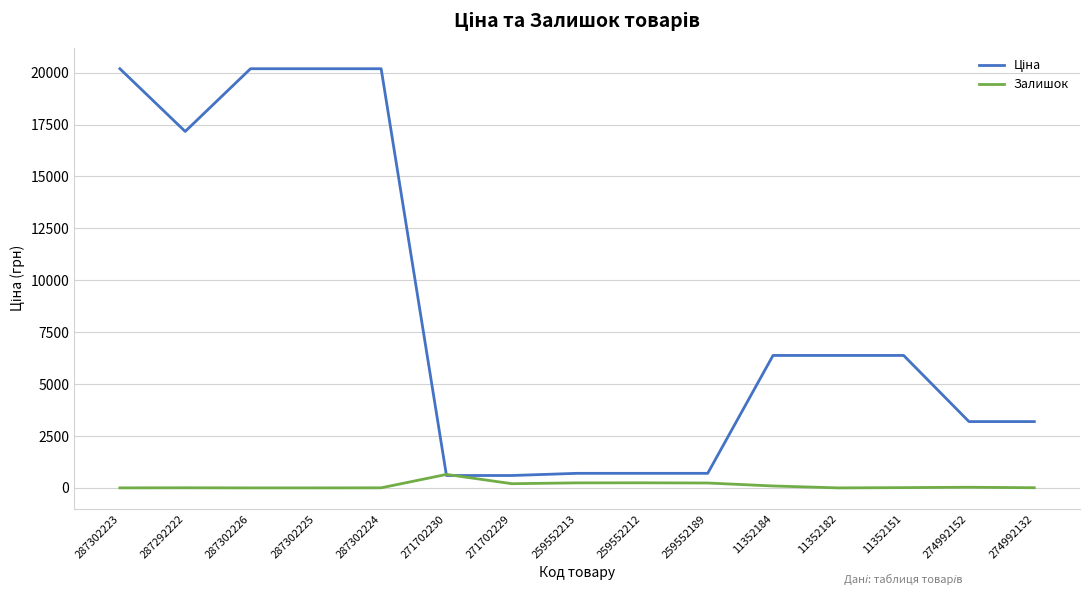

What is the maximum value for Залишок?

649.0